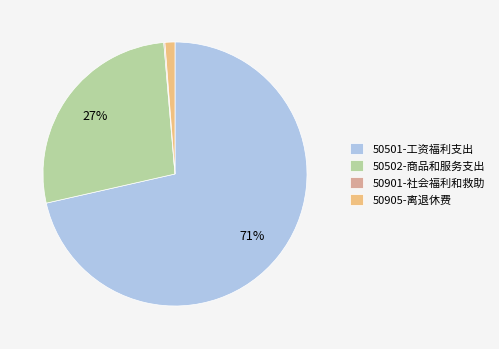

Which category has the biggest portion of the pie?

50501-工资福利支出